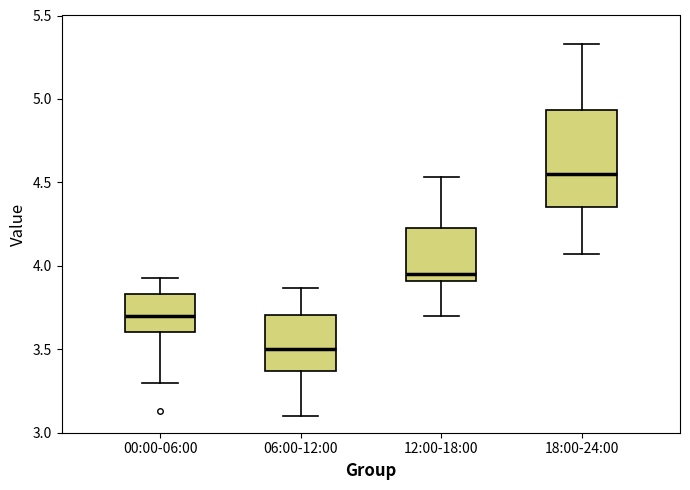

Reading left to right, read every box against the y-axis: the position of its median line, the range the box covers, and the ends of its whiskers. The values are not printed on the chart, so give them approximately, as read against the axis.

00:00-06:00: median 3.70, box 3.60 to 3.85, whiskers 3.30 to 3.95
06:00-12:00: median 3.50, box 3.35 to 3.70, whiskers 3.10 to 3.85
12:00-18:00: median 3.95, box 3.90 to 4.25, whiskers 3.70 to 4.55
18:00-24:00: median 4.55, box 4.35 to 4.95, whiskers 4.05 to 5.35